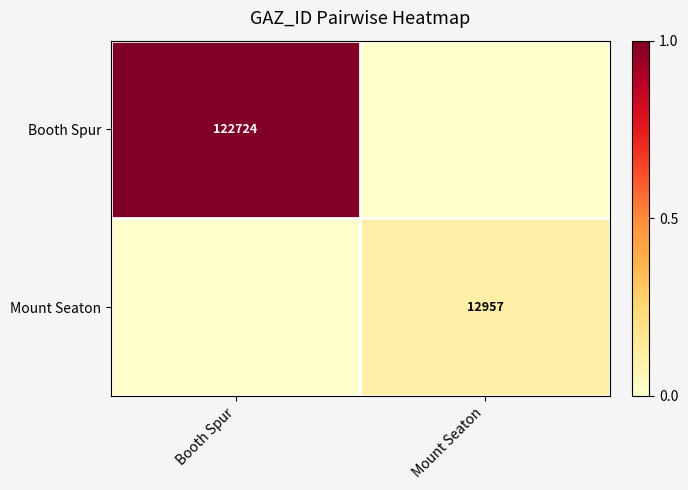

Is it true that Booth Spur equals 1.6 at Booth Spur?

False